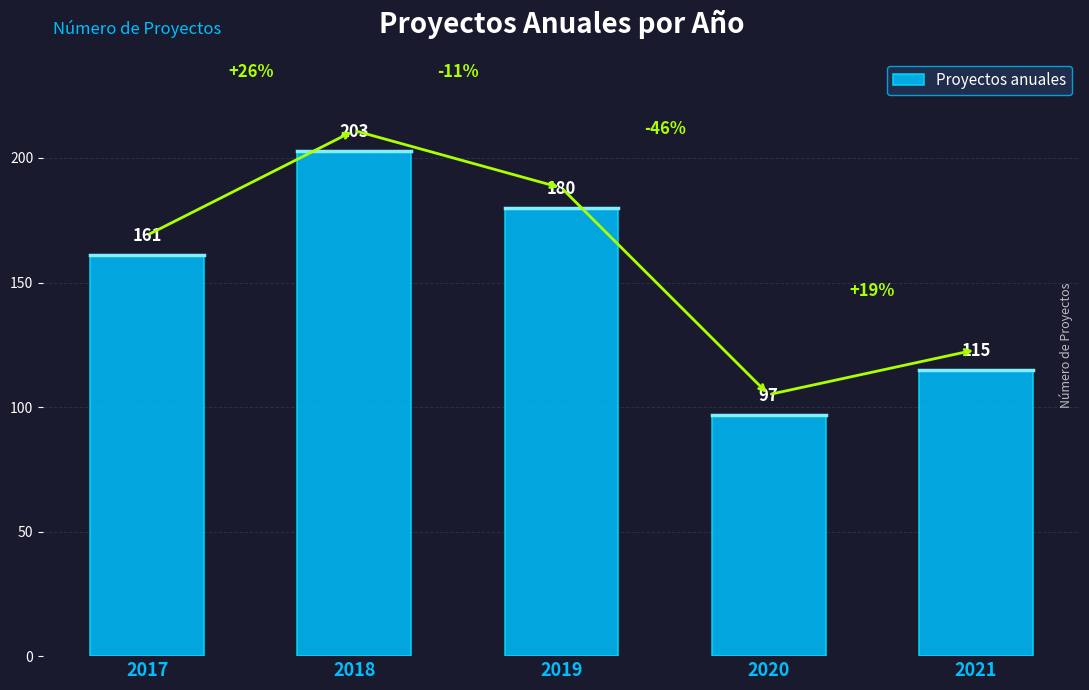

Which category has the highest value across all series?

2018